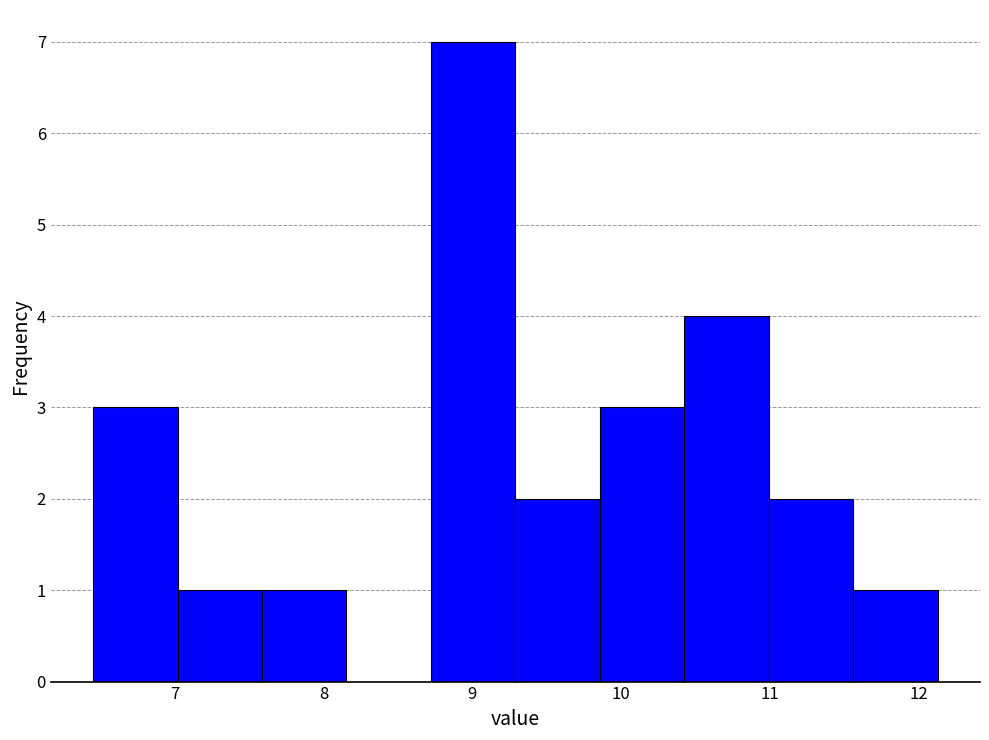

Reading left to right, transcribe this chart: for each bar, give the range it covers on the x-axis and its height. Neither the bar edges nor the heights are printed on the chart, so give them approximately, as read against the axes.

6.5 to 7.0: 3
7.0 to 7.6: 1
7.6 to 8.2: 1
8.2 to 8.7: 0
8.7 to 9.3: 7
9.3 to 9.9: 2
9.9 to 10.4: 3
10.4 to 11.0: 4
11.0 to 11.6: 2
11.6 to 12.1: 1